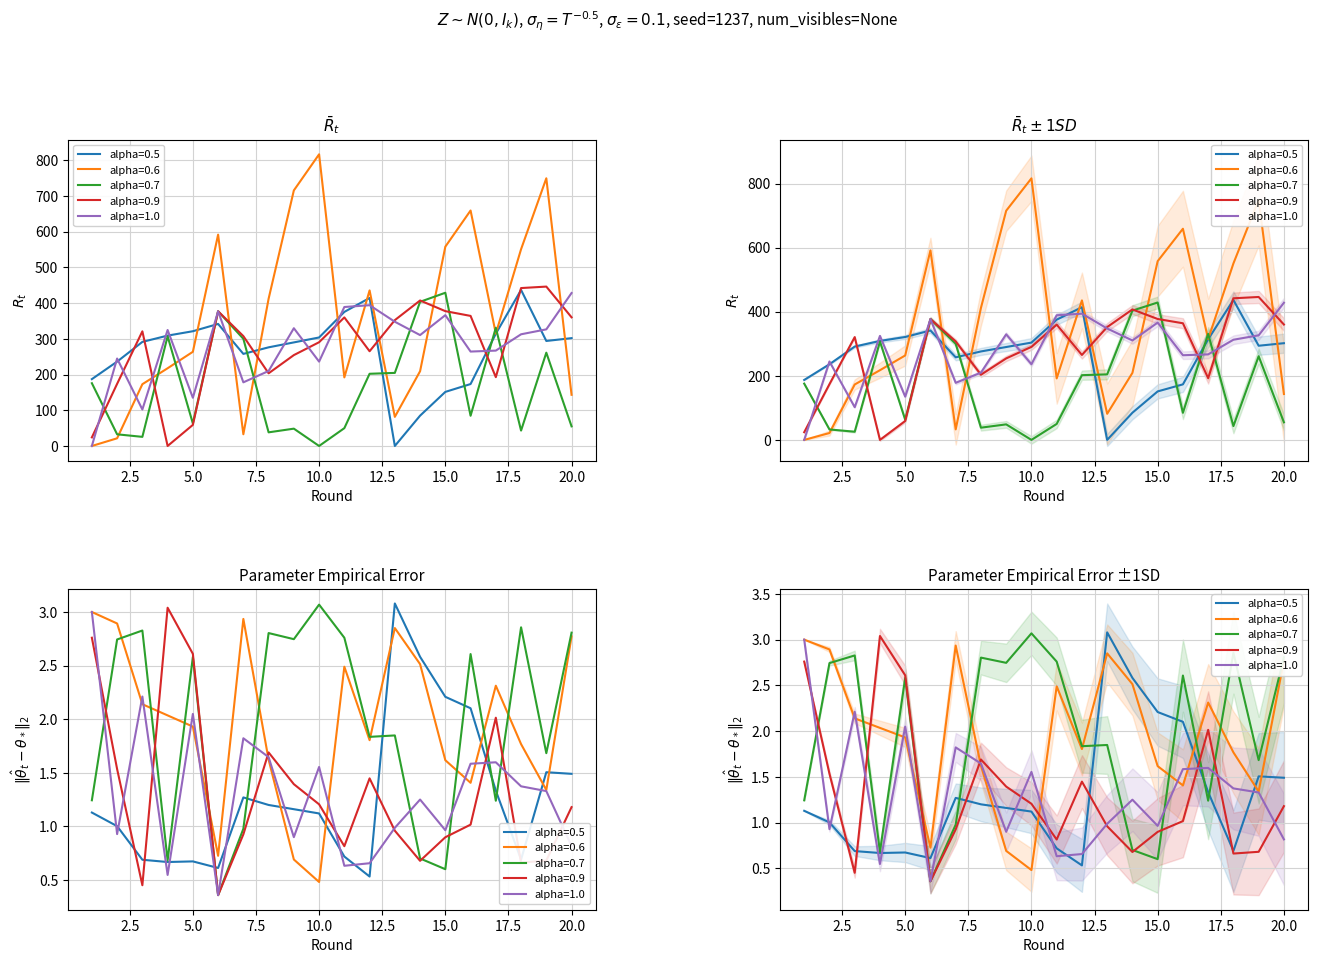

What is the difference between the alpha=1.0 values at 15 and 6?

0.6